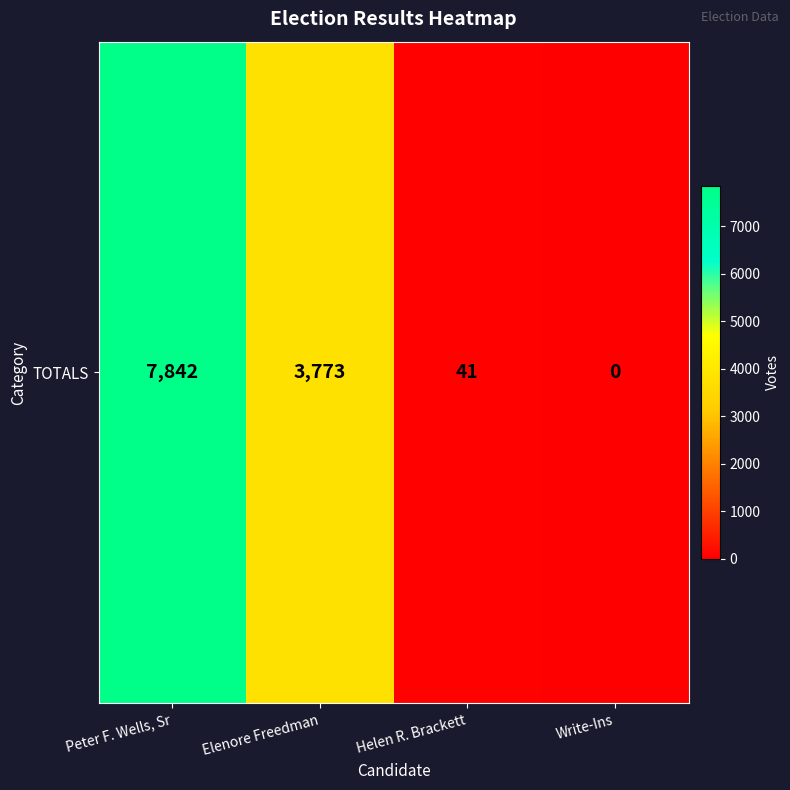

The value at Peter F. Wells, Sr is 2862. True or false?

False